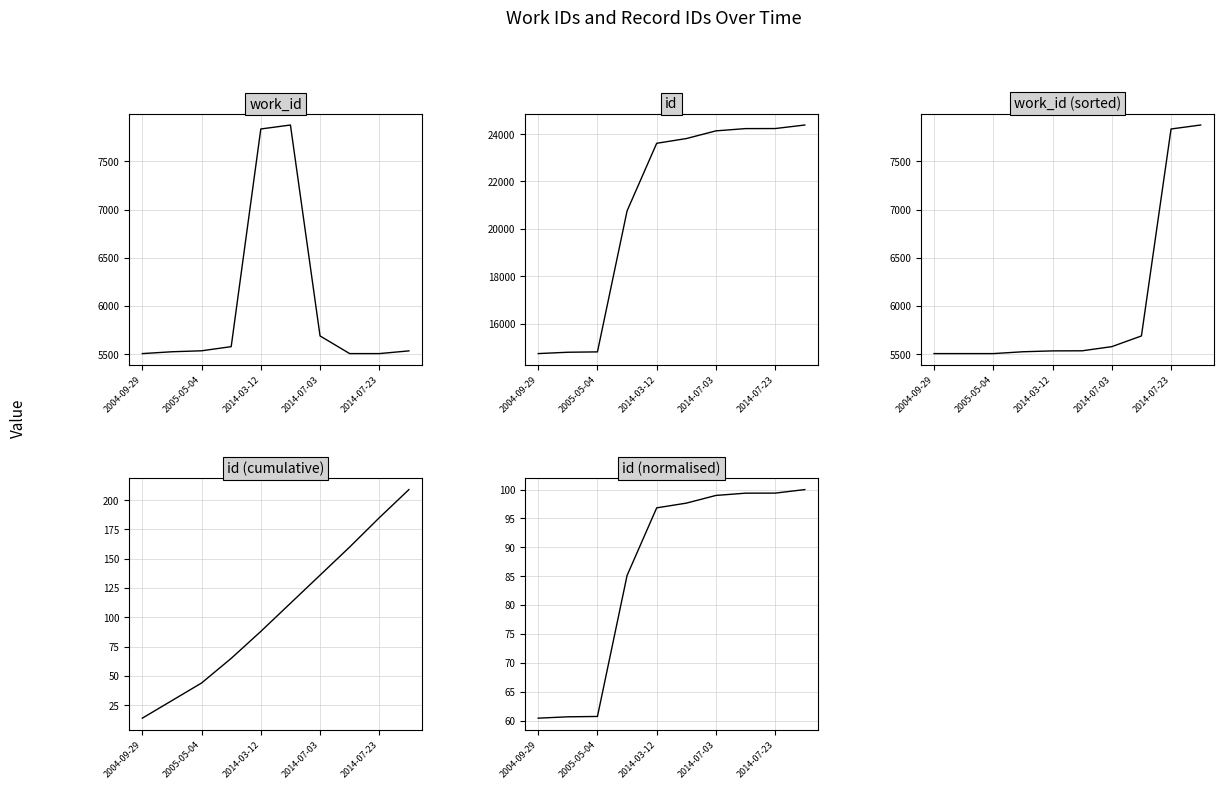

Rank the series at 5 from highest to lowest value.

id, work_id, work_id (sorted), id (cumulative), id (normalised)